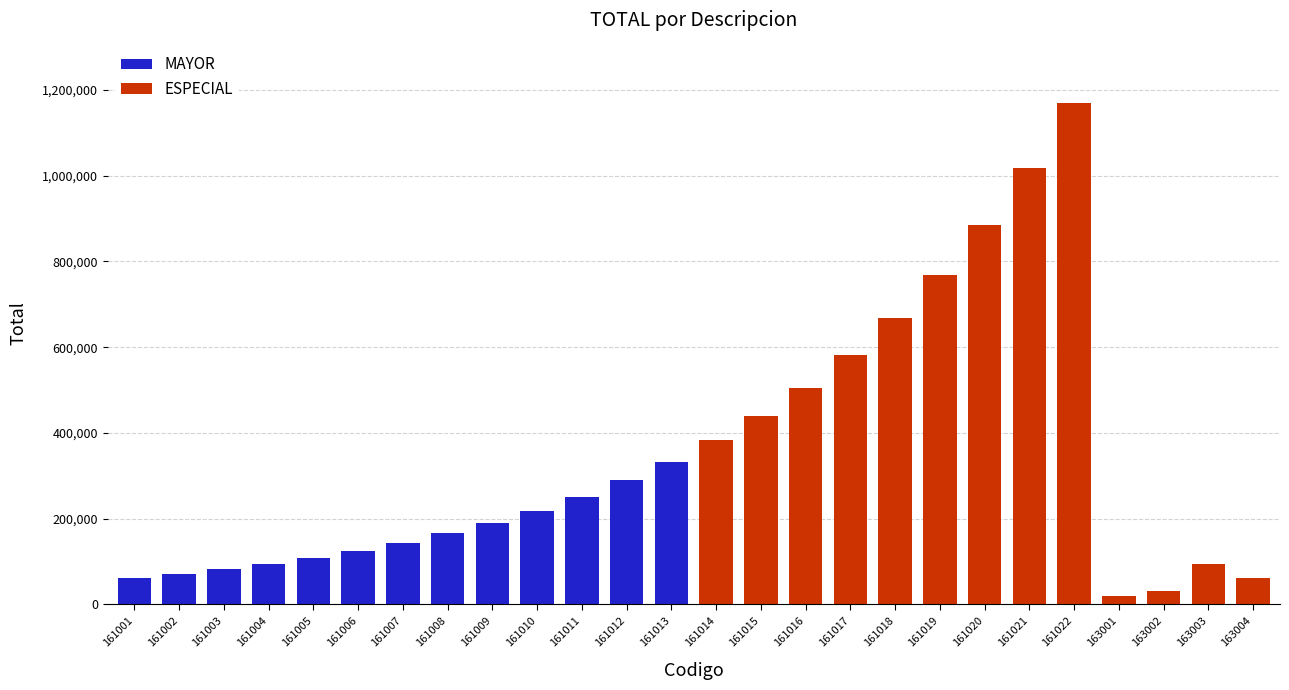

What is the maximum value for MAYOR?

332564.9